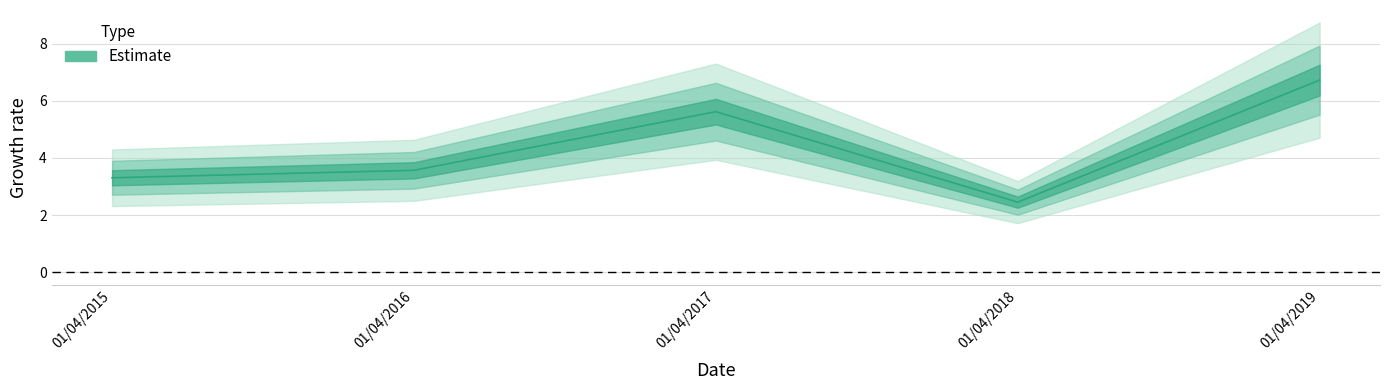

What is the ratio of the value at 01/04/2017 to the value at 01/04/2019?

0.8